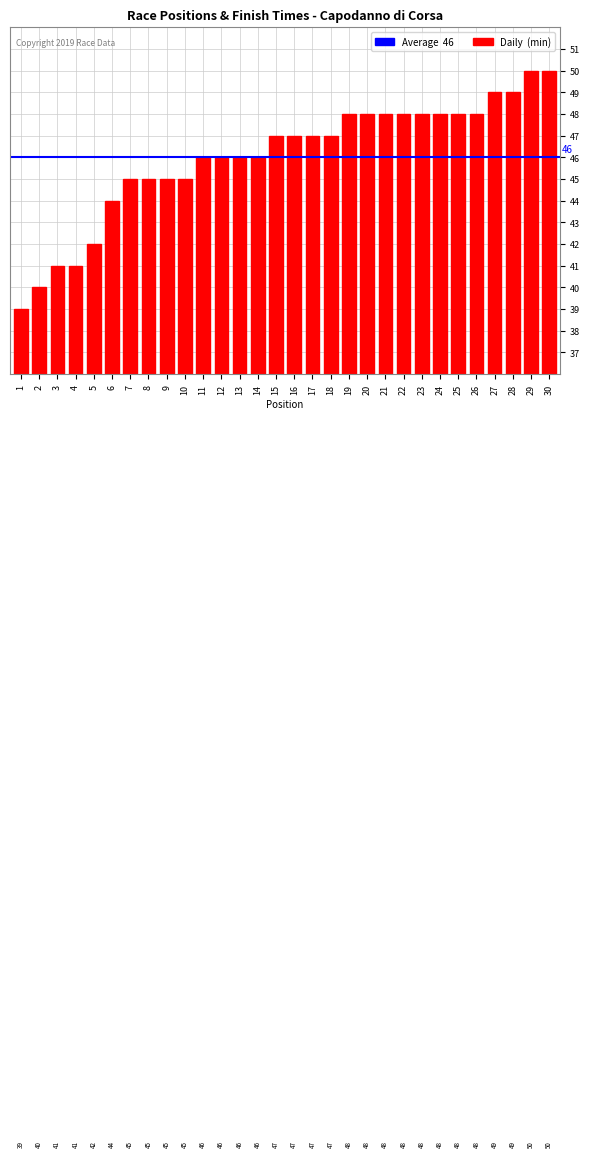

The value at 7 is 45. True or false?

True